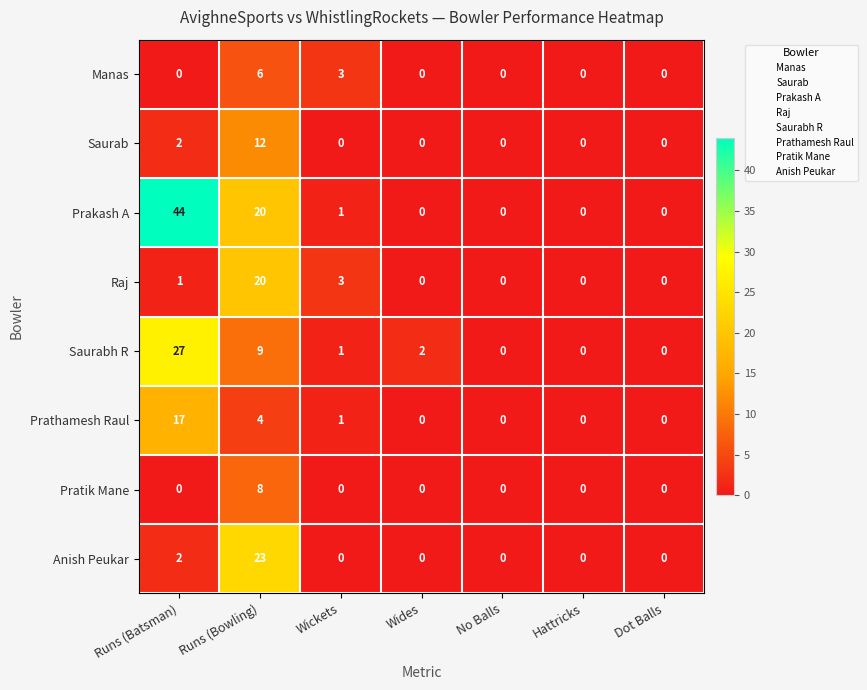

Rank the series by their maximum value, from highest to lowest.

Prakash A, Saurabh R, Anish Peukar, Raj, Prathamesh Raul, Saurab, Pratik Mane, Manas